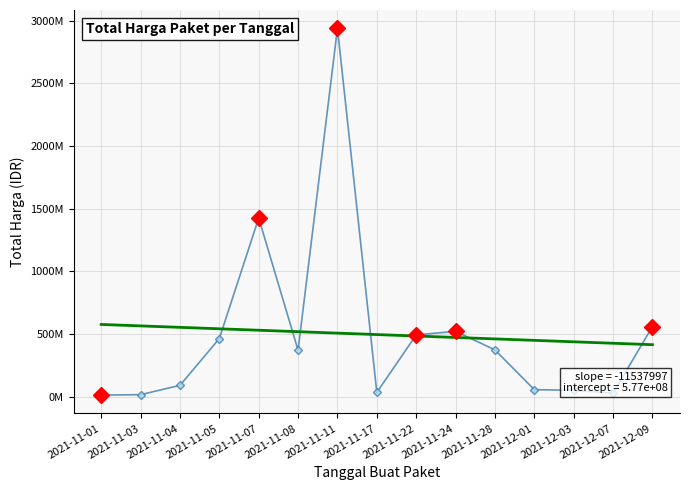

Reading left to right, extract all data points from this chart.

Total Harga (Juta IDR): 12787500.0	16084542.0	90672075.0	464002100.0	1425867900.0	370566000.0	2939563240.0	34292000.0	493000000.0	521475600.0	373404000.0	56152800.0	51601000.0	27412000.0	559971000.0
Trend: 576556093.8	565018097.1	553480100.5	541942103.8	530404107.1	518866110.5	507328113.8	495790117.1	484252120.5	472714123.8	461176127.1	449638130.5	438100133.8	426562137.1	415024140.5